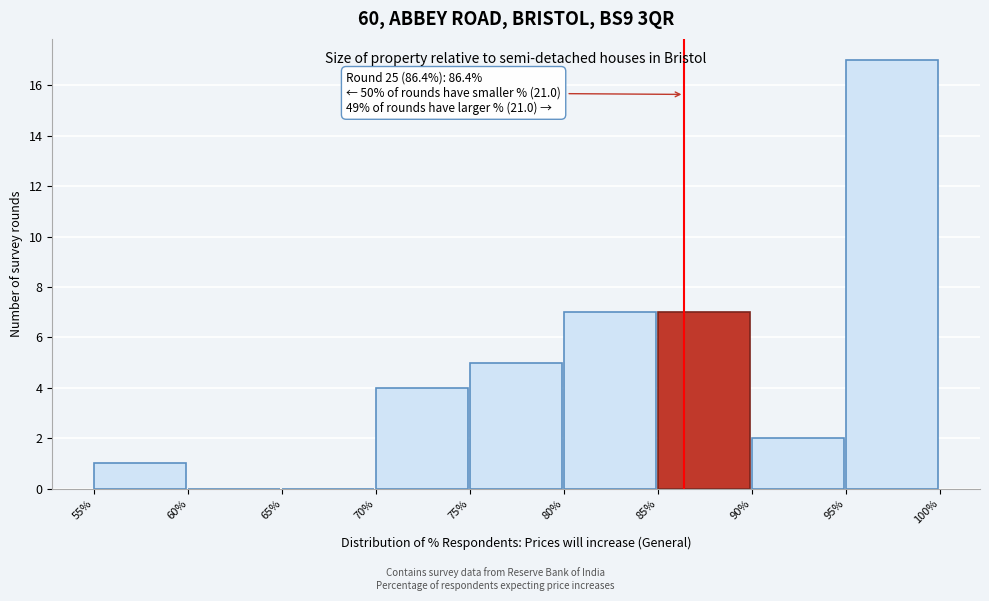

Over which range of the x-axis is the bar tallest?

95% to 100%